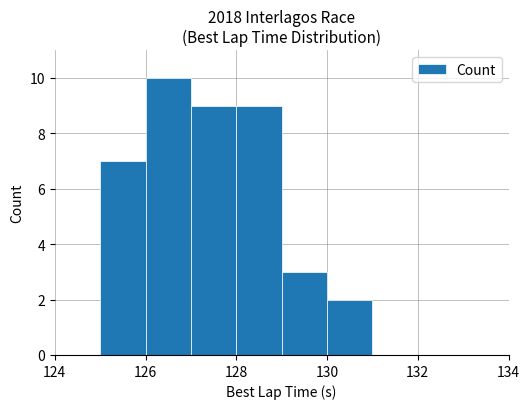

What is the maximum value shown in the chart?

10